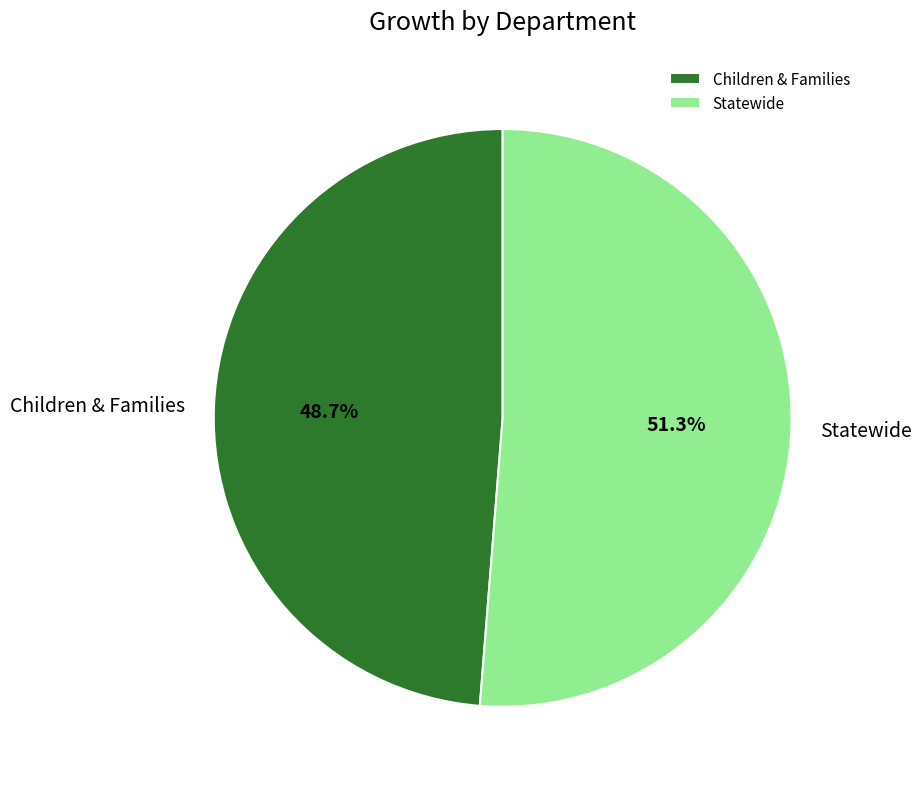

Which category has the smallest portion of the pie?

Children & Families